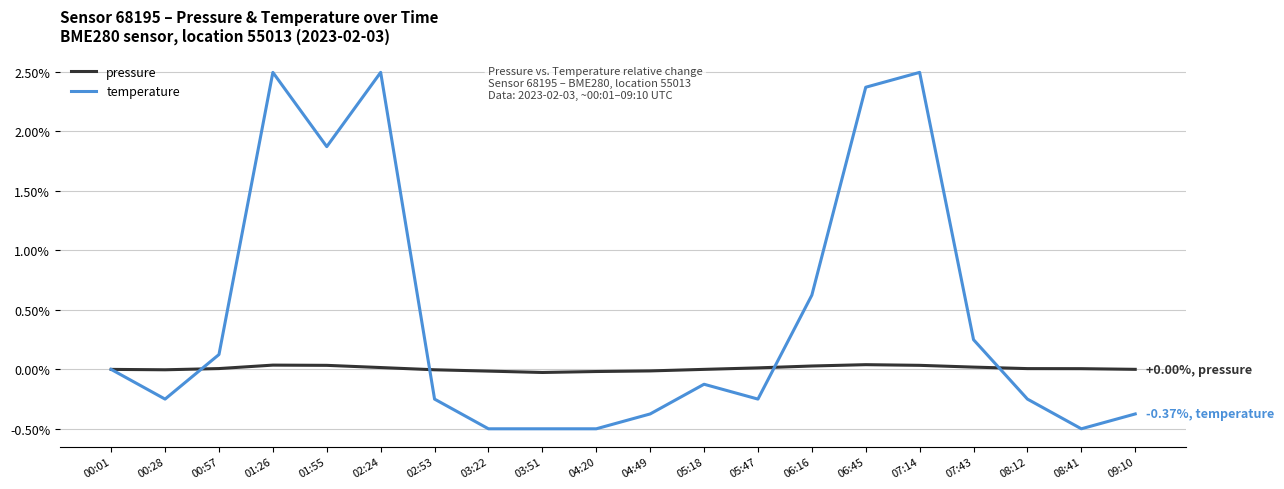

How many lines are shown in the chart?

2